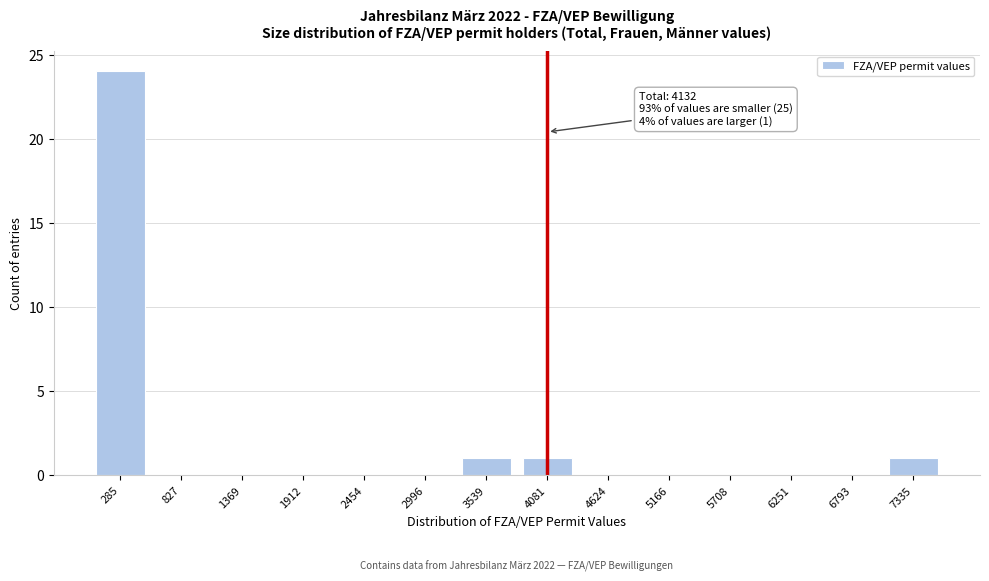

Reading right to left, extract all data points from this chart.

7335=1	6793=0	6251=0	5708=0	5166=0	4624=0	4081=1	3539=1	2996=0	2454=0	1912=0	1369=0	827=0	285=24